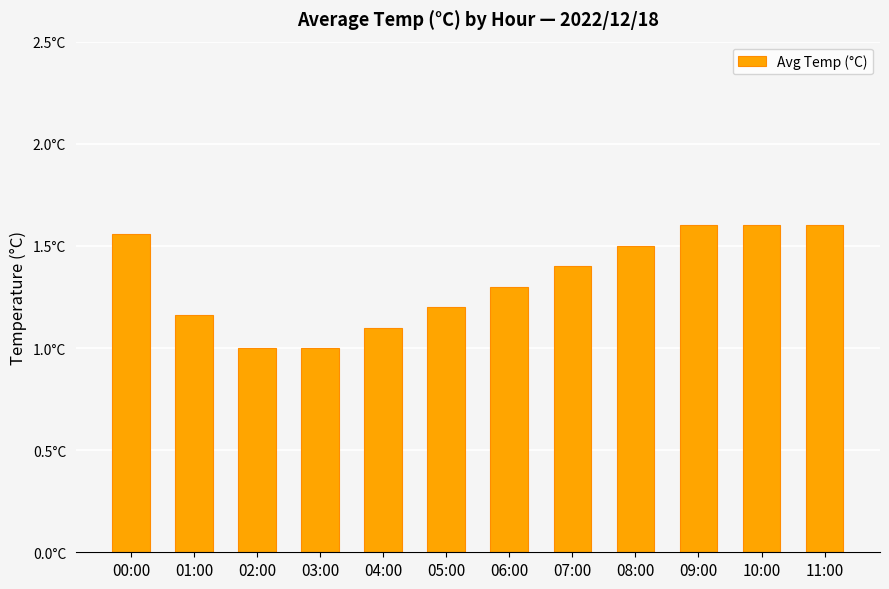

List the labels in order of value, largest first.

09:00, 10:00, 11:00, 00:00, 08:00, 07:00, 06:00, 05:00, 01:00, 04:00, 02:00, 03:00